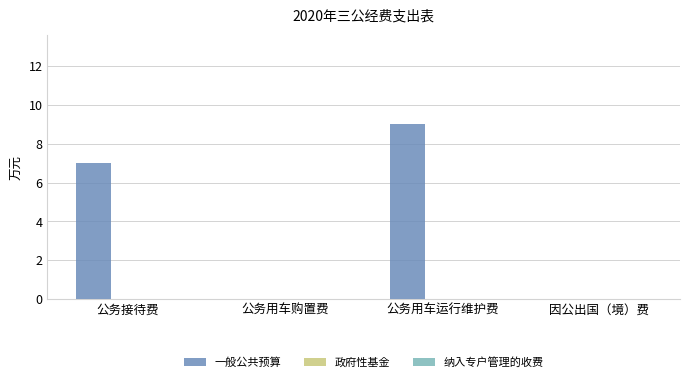

Are the bars grouped side by side (vs. stacked)?

No